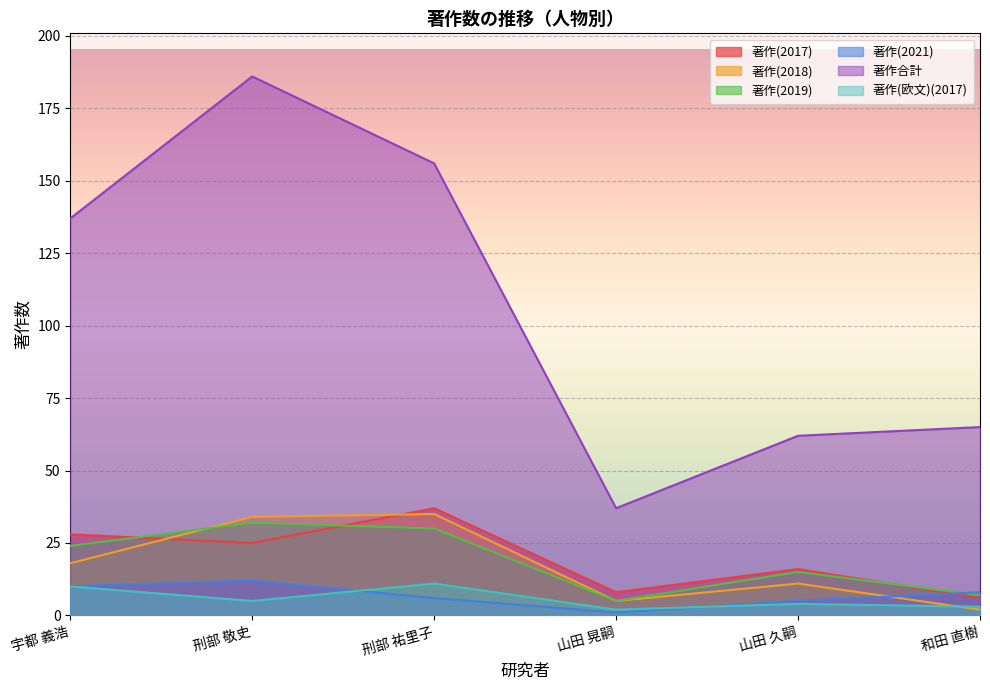

Which series changed the most between 刑部 敬史 and 刑部 祐里子?

著作合計